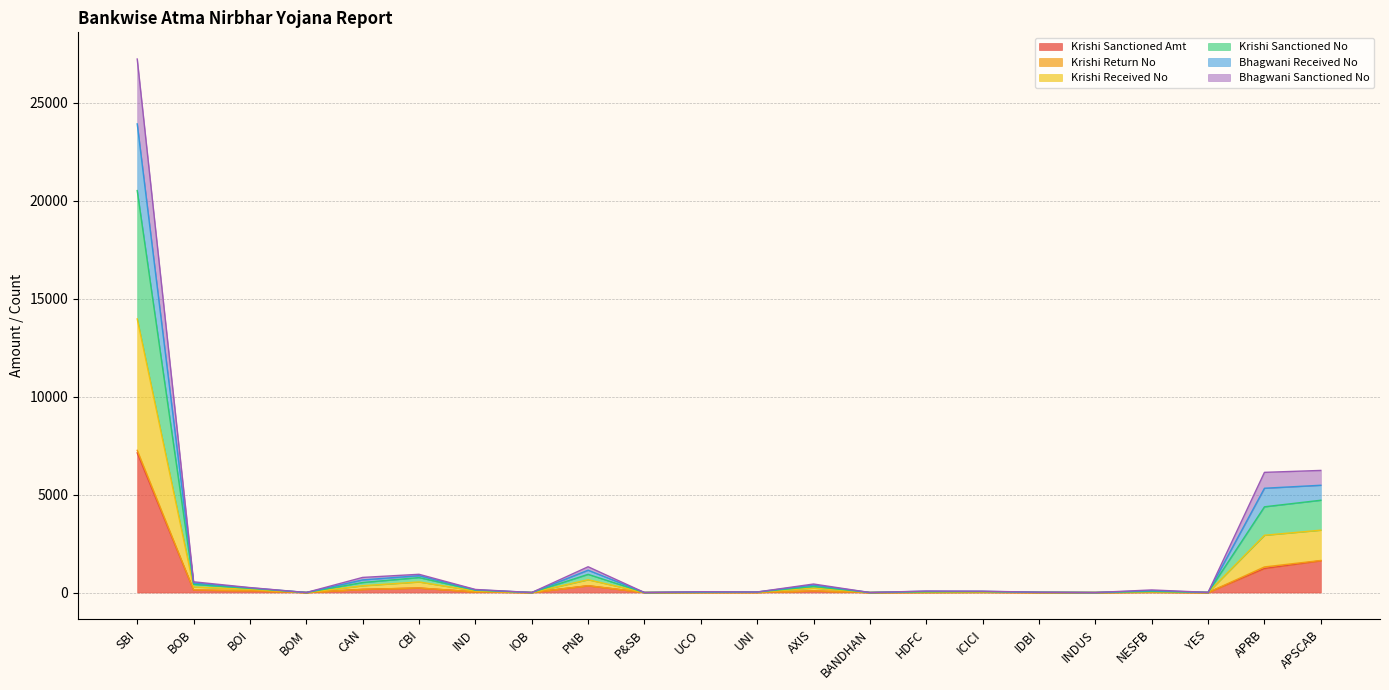

What is the highest value of the Krishi Sanctioned Amt series?

7125.5